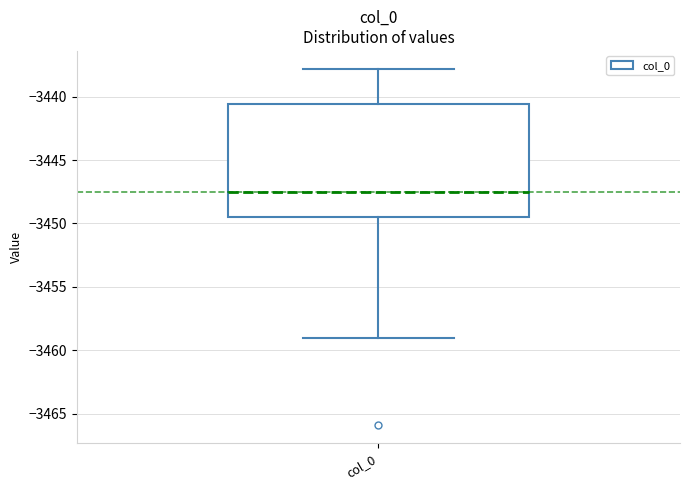

Read this box plot against the y-axis: the position of the median line, the range covered by the box, and the ends of both whiskers. The values are not printed on the chart, so give them approximately, as read against the axis.

median -3447.5, box -3449.5 to -3440.5, whiskers -3459.0 to -3438.0